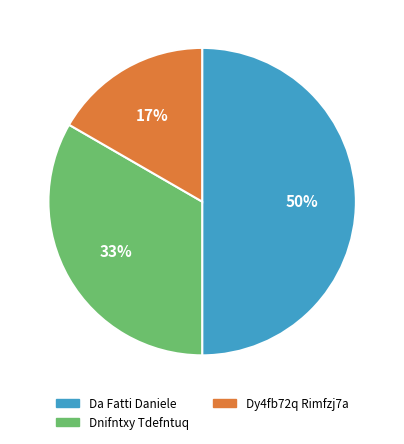

What is the smallest slice in the pie chart?

Dy4fb72q Rimfzj7a